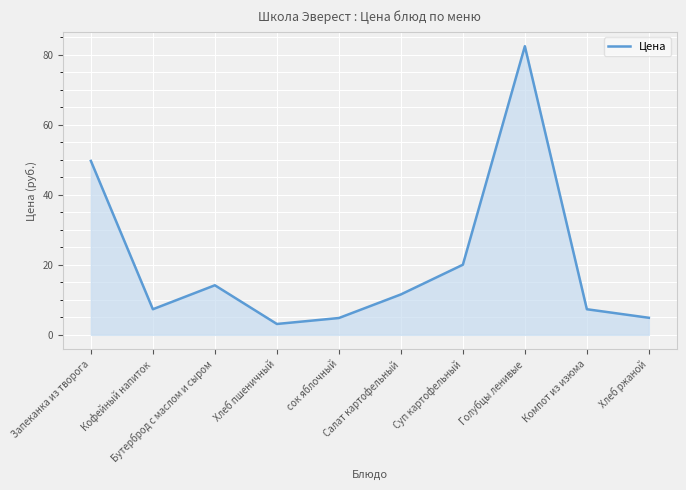

True or false: there are more than 2 points higher than both neighbors.

False